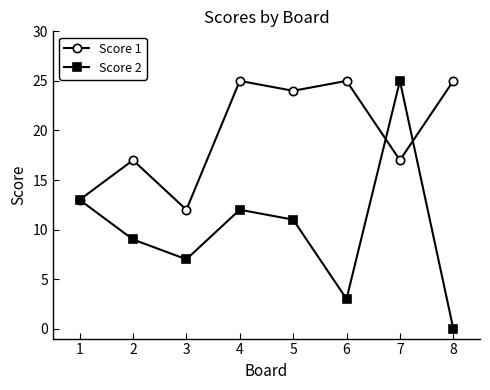

What is the total value across all series at 6?

28